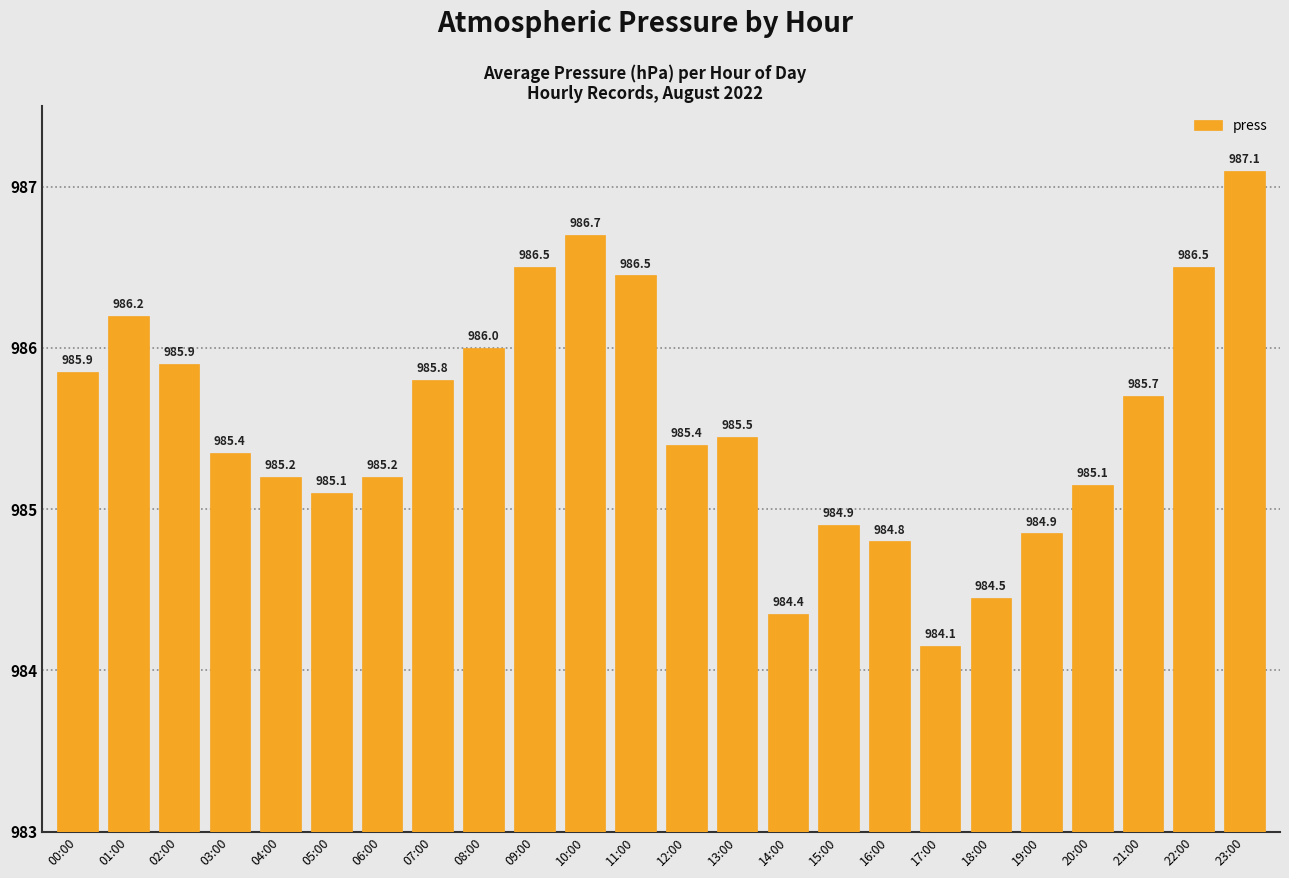

Does the chart contain any negative values?

No